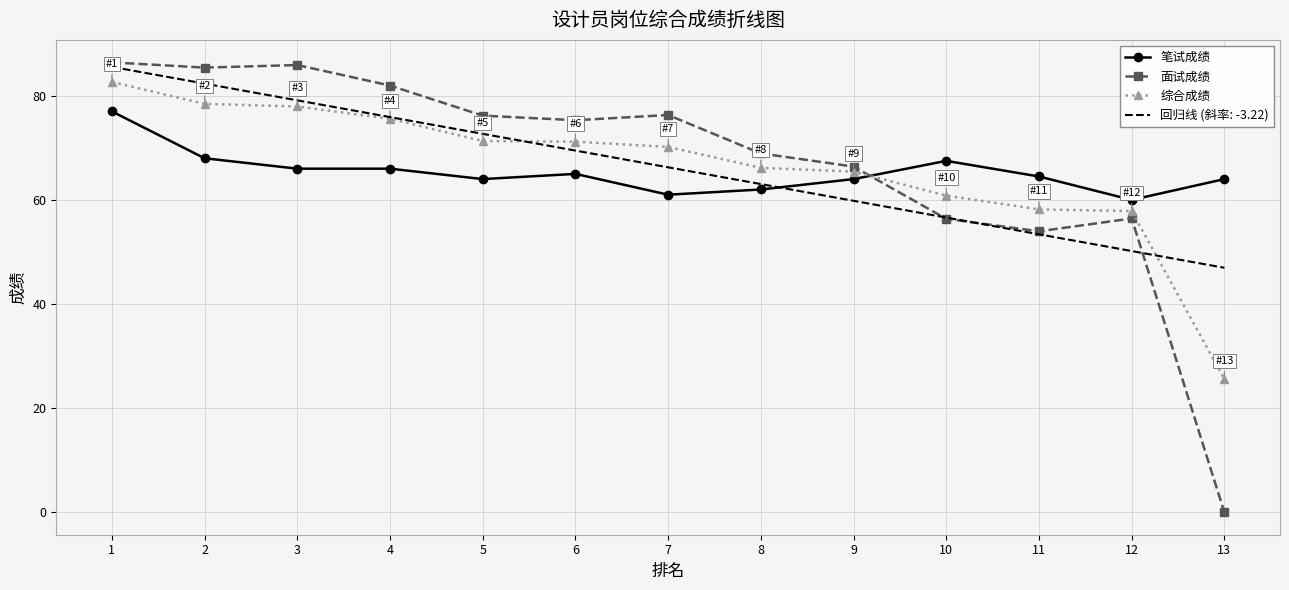

Which series has the widest spread of values?

面试成绩